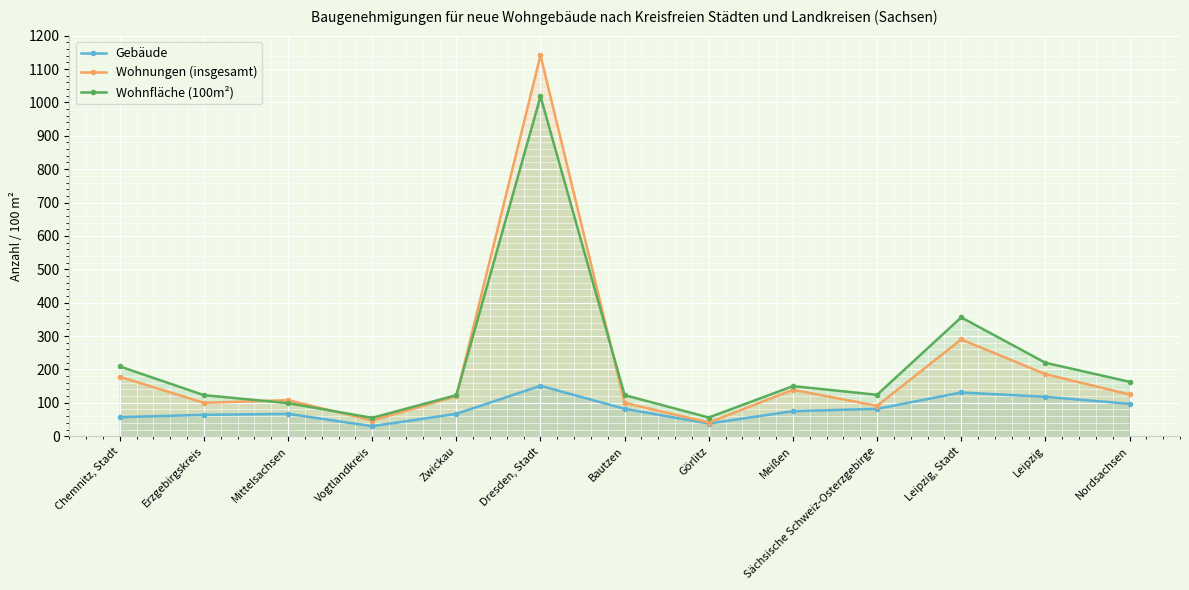

Which series has the largest total across all categories?

Wohnfläche (100m²)